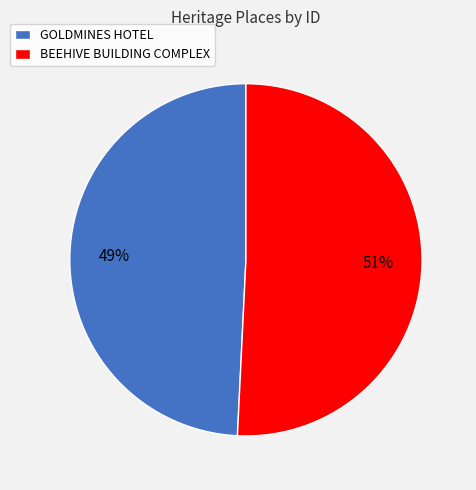

Count the number of slices in the pie.

2